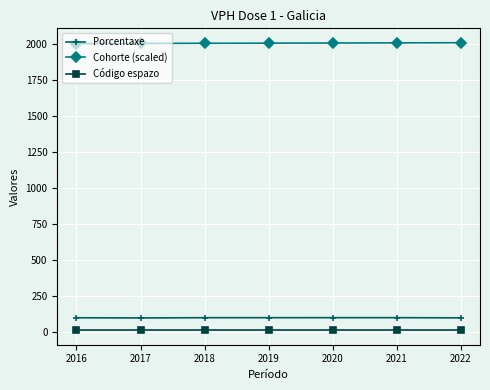

At 2020, list the series in order from smallest to largest.

Código espazo, Porcentaxe, Cohorte (scaled)